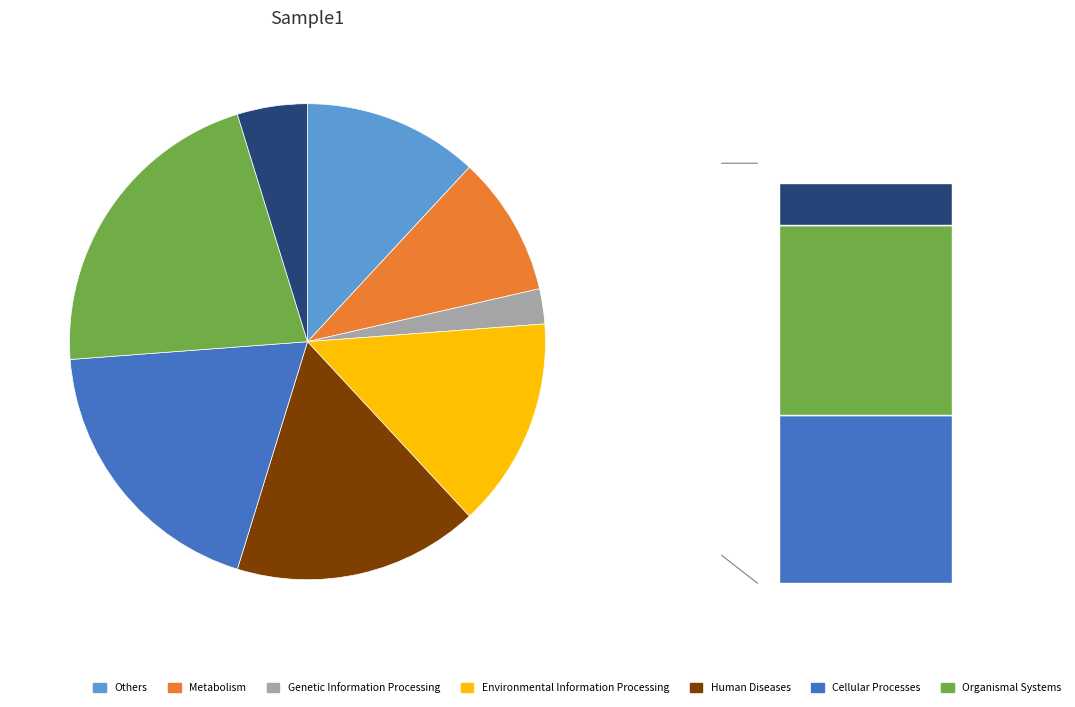

Is it true that 2 is 21% of the pie?

True